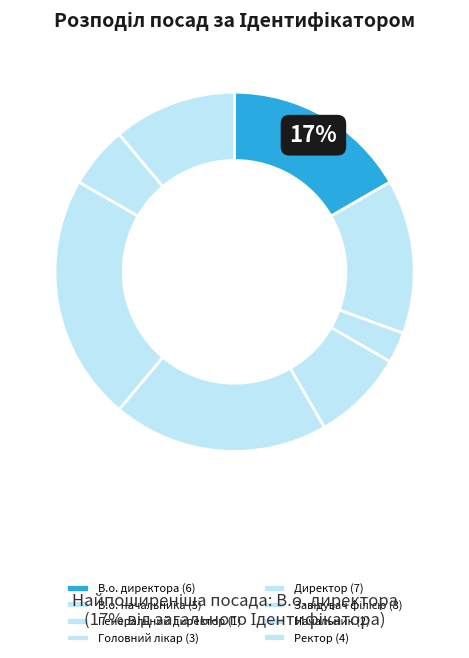

What is the largest slice in the pie chart?

Завідувач філією